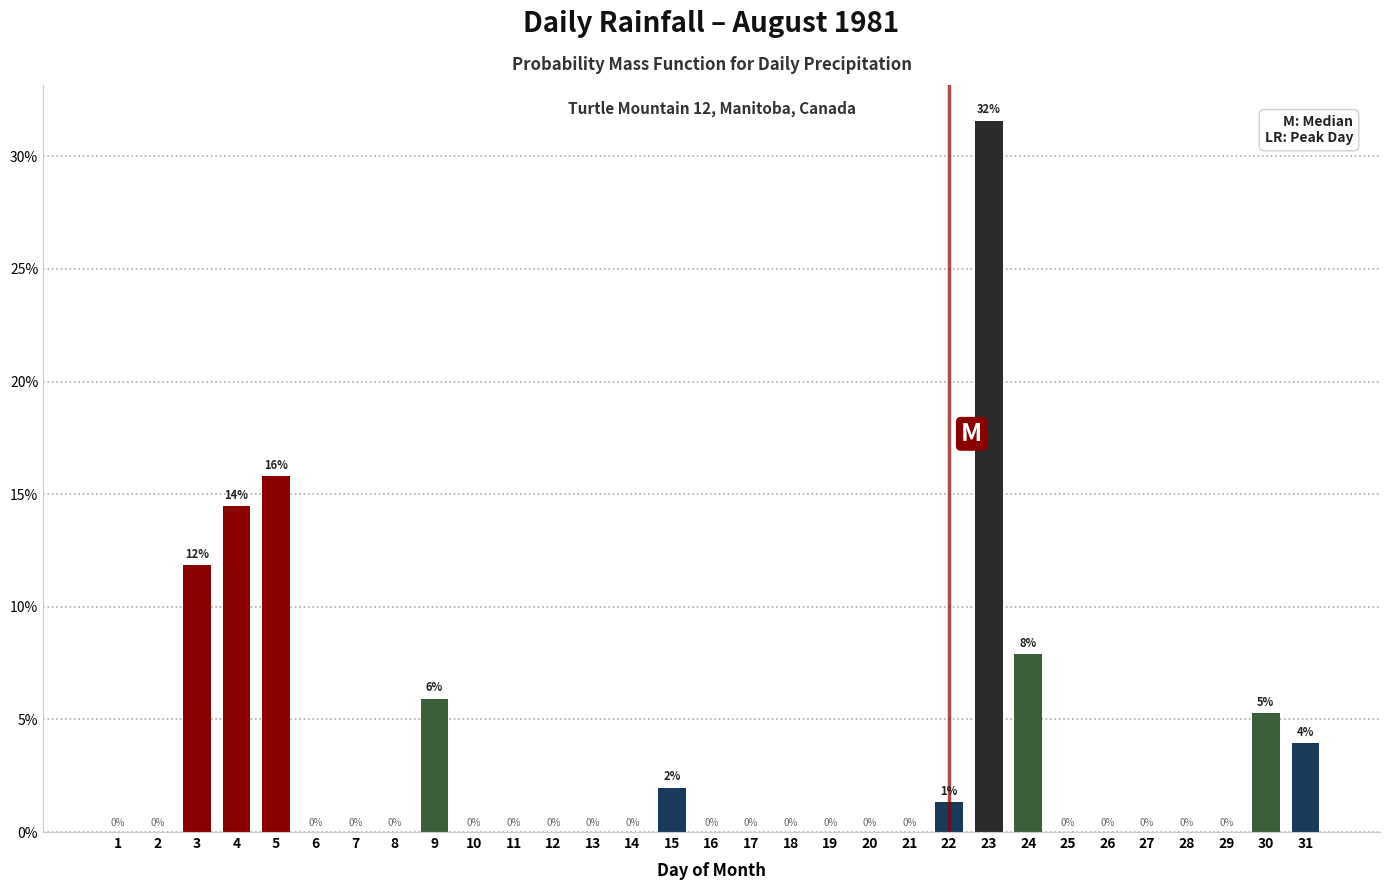

What is the sum of all values?

100.0